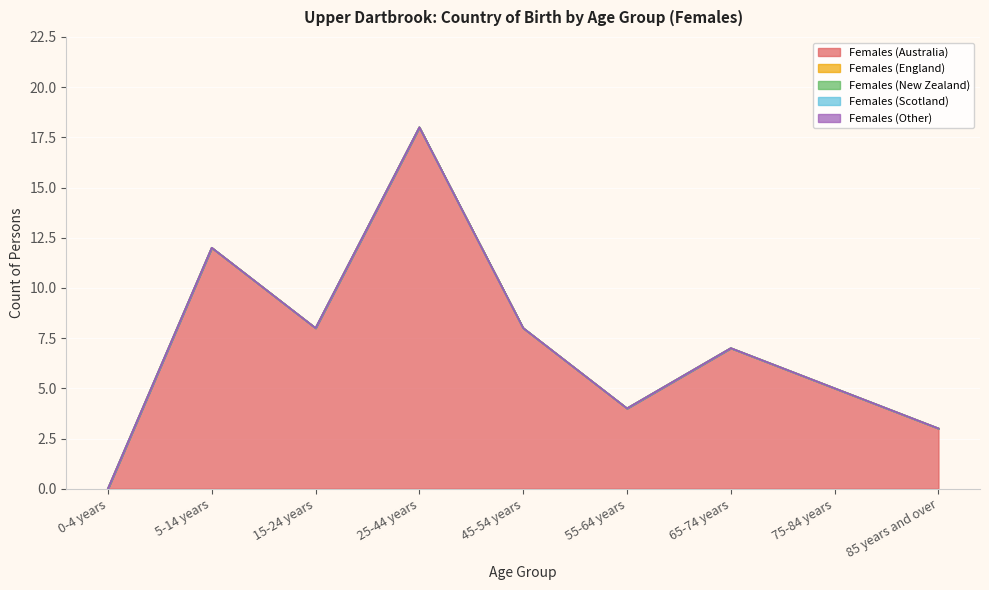

Reading left to right, list all the values displayed in this chart.

Females (Australia): 0-4 years=0	5-14 years=12	15-24 years=8	25-44 years=18	45-54 years=8	55-64 years=4	65-74 years=7	75-84 years=5	85 years and over=3
Females (England): 0-4 years=0	5-14 years=0	15-24 years=0	25-44 years=0	45-54 years=0	55-64 years=0	65-74 years=0	75-84 years=0	85 years and over=0
Females (New Zealand): 0-4 years=0	5-14 years=0	15-24 years=0	25-44 years=0	45-54 years=0	55-64 years=0	65-74 years=0	75-84 years=0	85 years and over=0
Females (Scotland): 0-4 years=0	5-14 years=0	15-24 years=0	25-44 years=0	45-54 years=0	55-64 years=0	65-74 years=0	75-84 years=0	85 years and over=0
Females (Other): 0-4 years=0	5-14 years=0	15-24 years=0	25-44 years=0	45-54 years=0	55-64 years=0	65-74 years=0	75-84 years=0	85 years and over=0